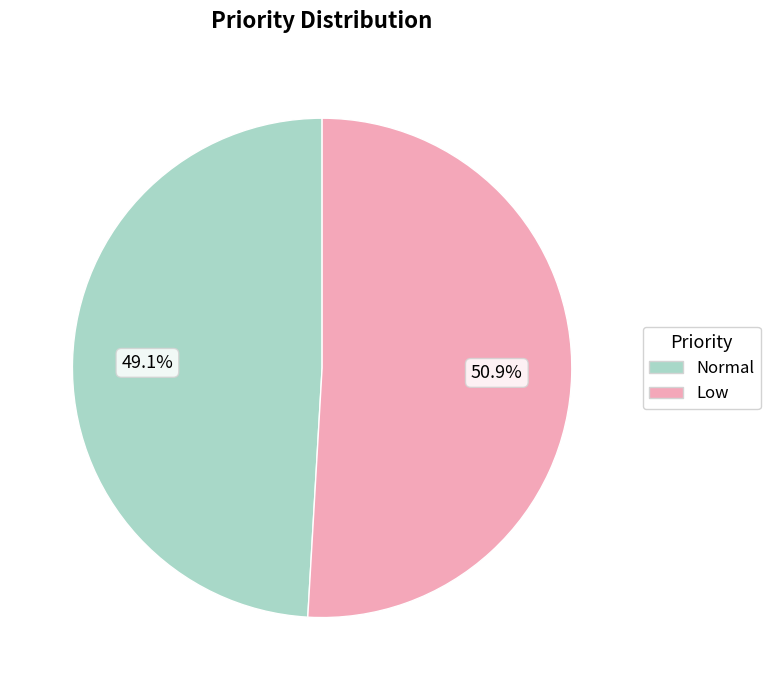

Which has a higher value, Low or Normal?

Low